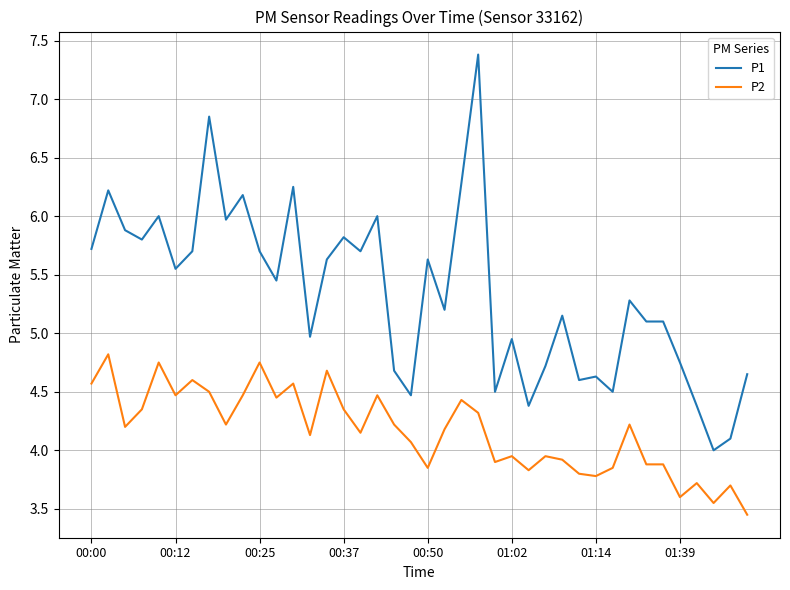

What is the greatest value displayed?

7.4